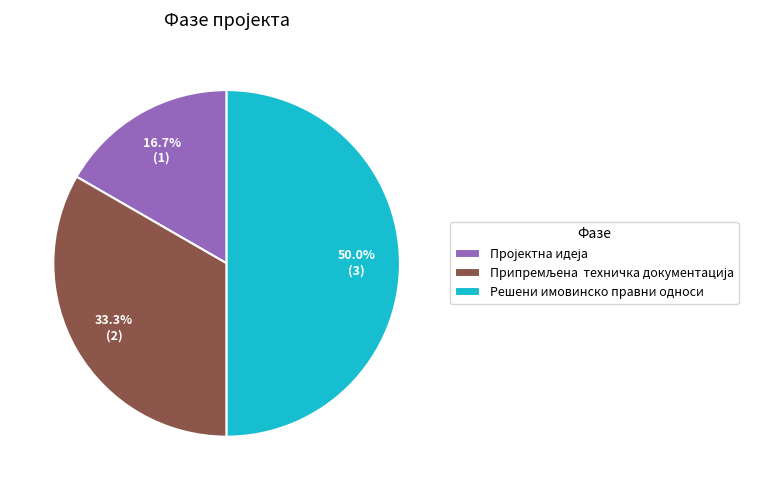

Which category has the biggest portion of the pie?

Решени имовинско правни односи